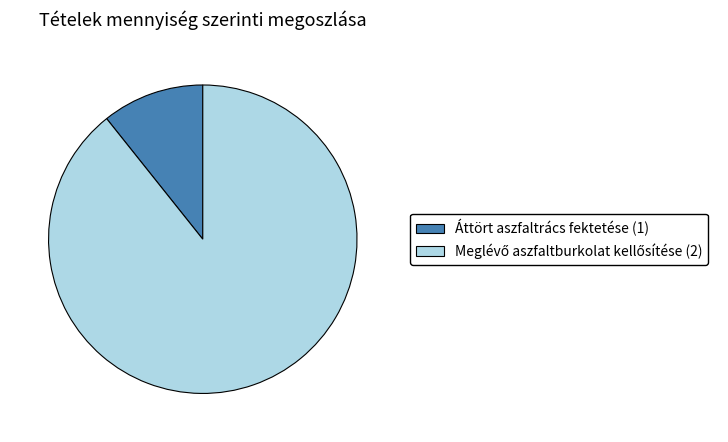

Which slice is the smallest?

Áttört aszfaltrács fektetése (1)